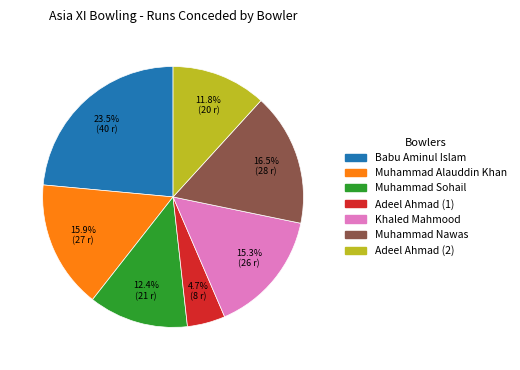

Between Muhammad Nawas and Muhammad Alauddin Khan, which is larger?

Muhammad Nawas